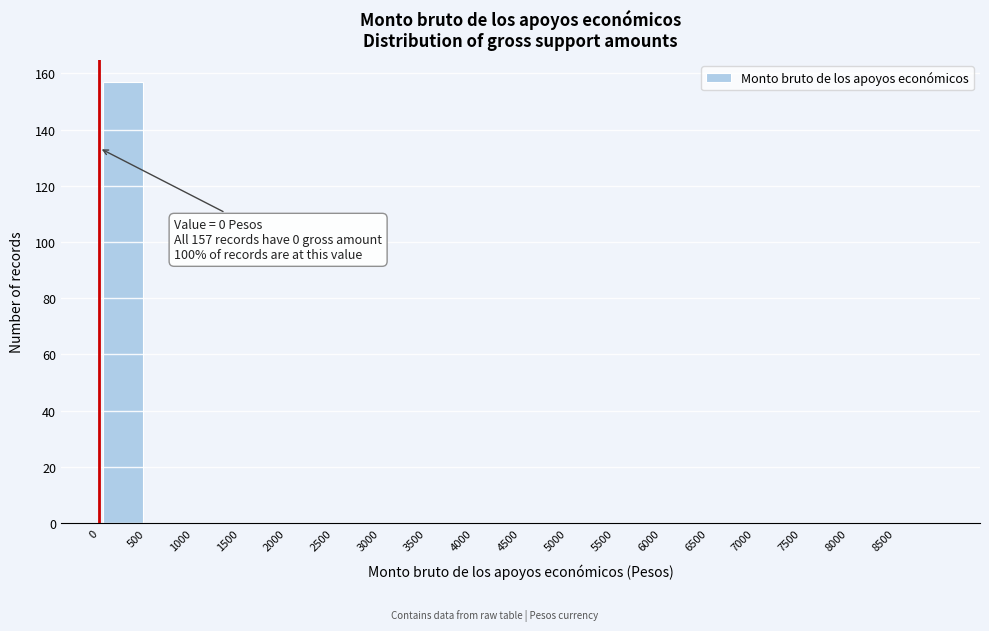

Which range on the x-axis has the tallest bar?

0 to 500